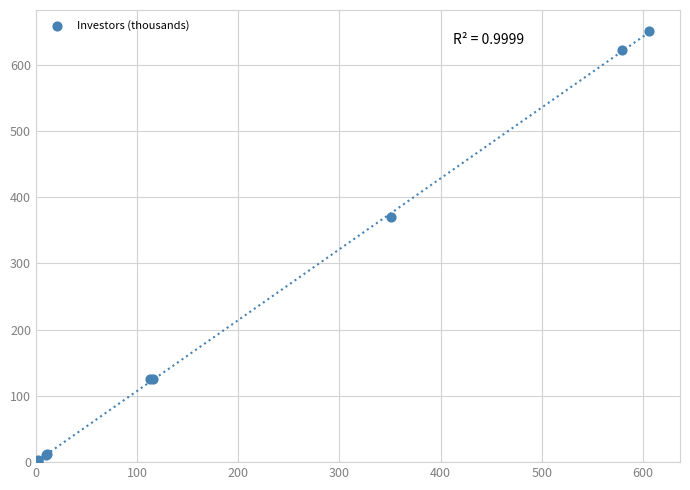

What Y value in the scatter plot is closest to 325?

370.8